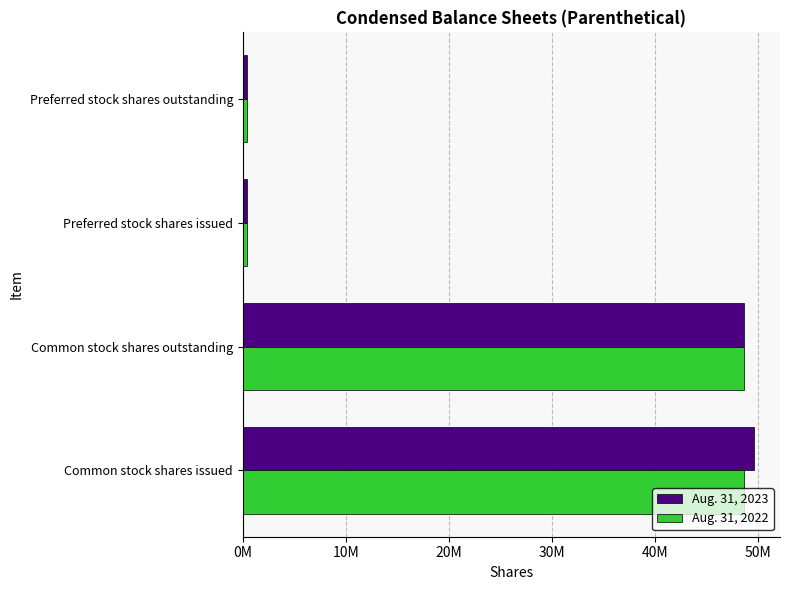

What are all the series names shown in the legend?

Aug. 31, 2023, Aug. 31, 2022